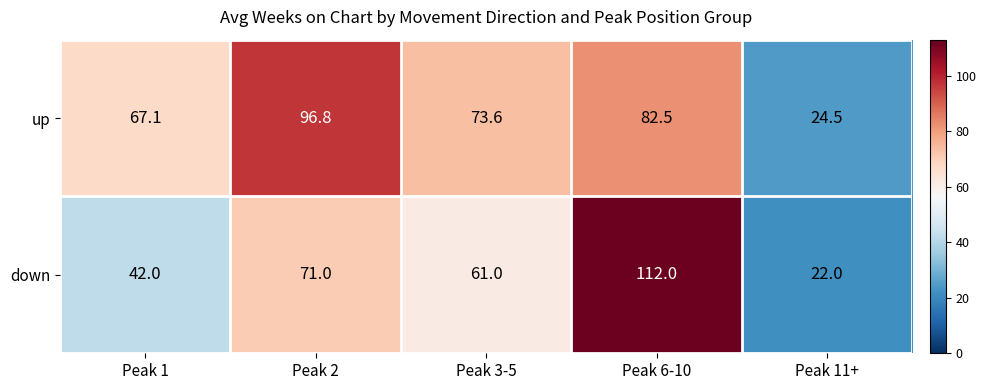

At which label does up first exceed 73?

Peak 2